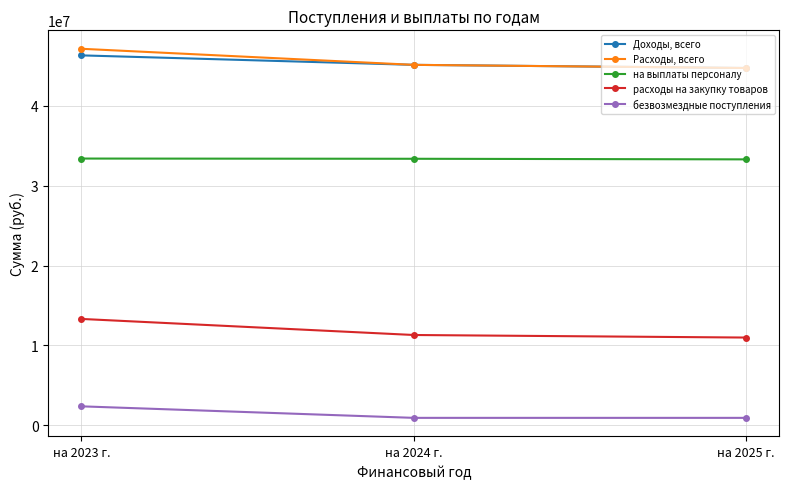

What is the difference between the maximum and second lowest values in the Расходы, всего series?

2012635.7